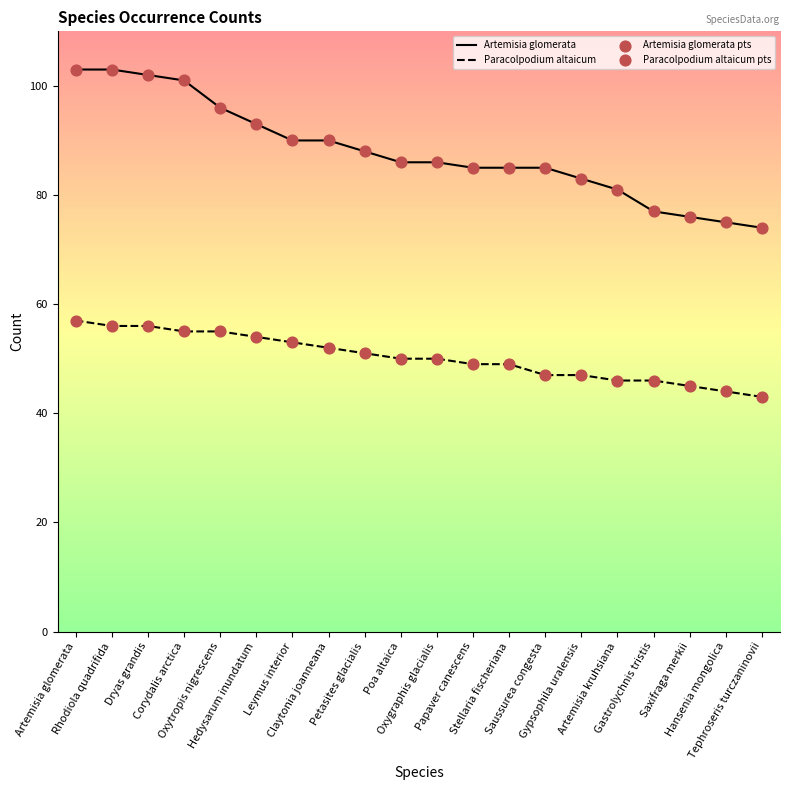

What is the lowest value of the Paracolpodium altaicum series?

43